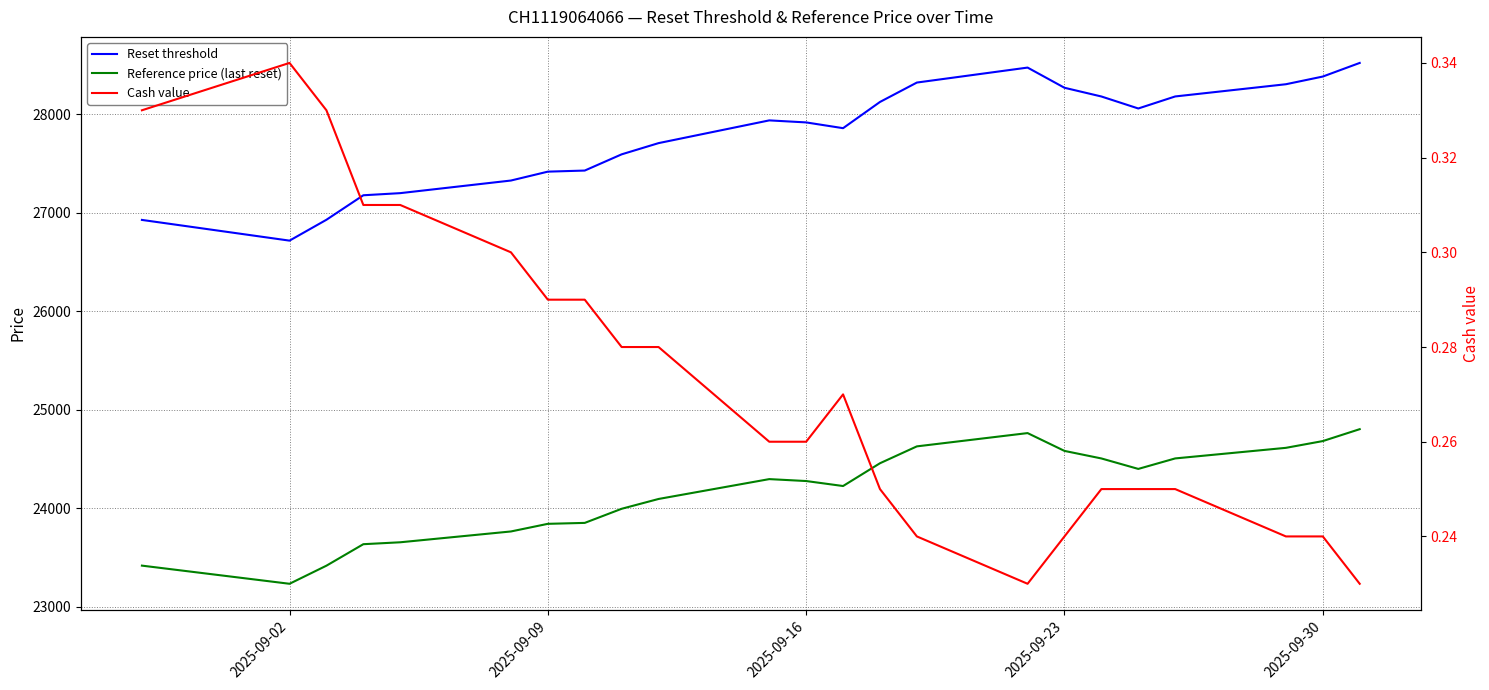

Is it true that Reset threshold equals 8932.2 at 12?

False